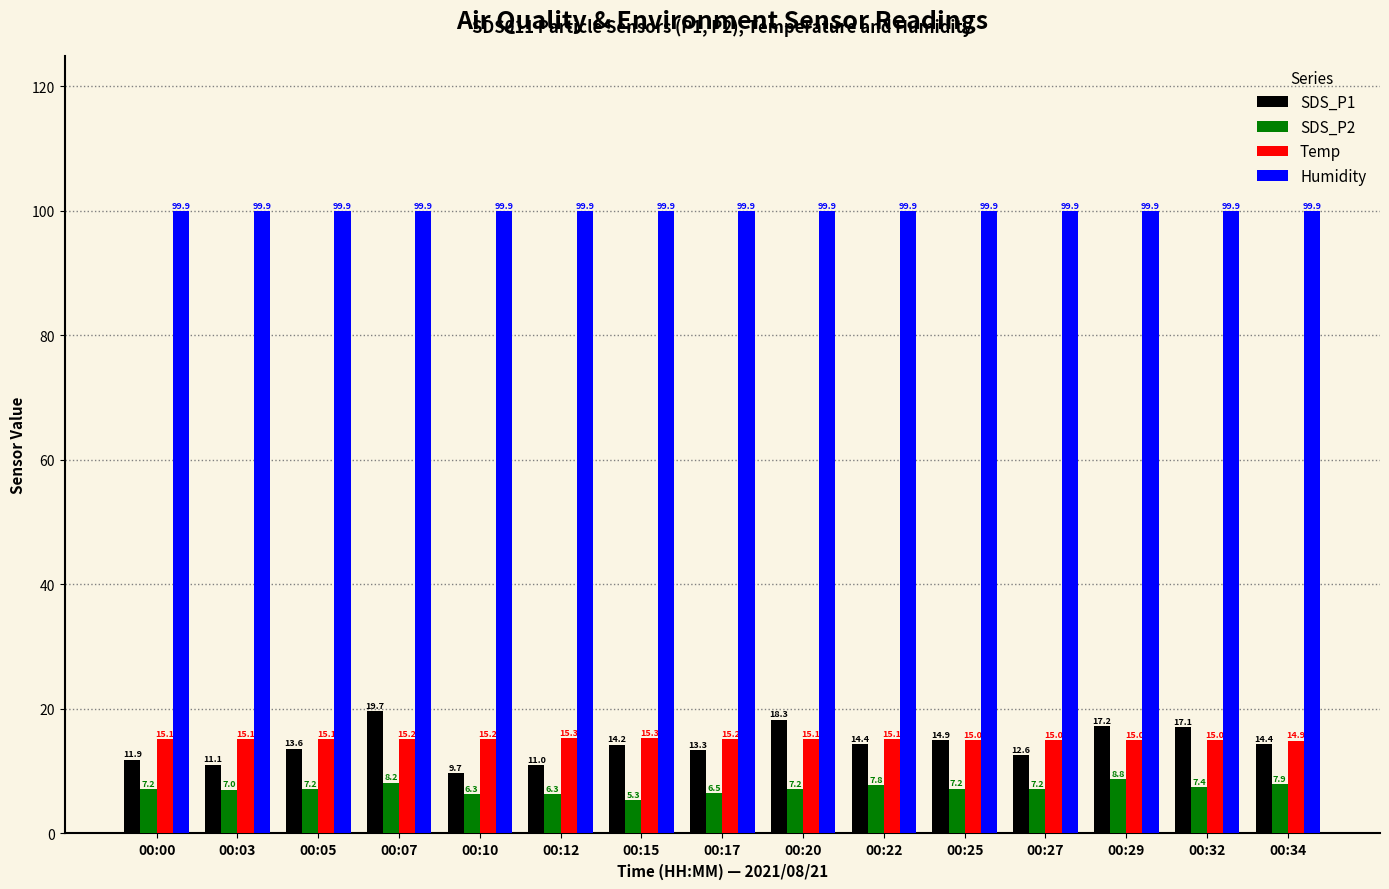

What is the total value across all series at 00:03?

133.1